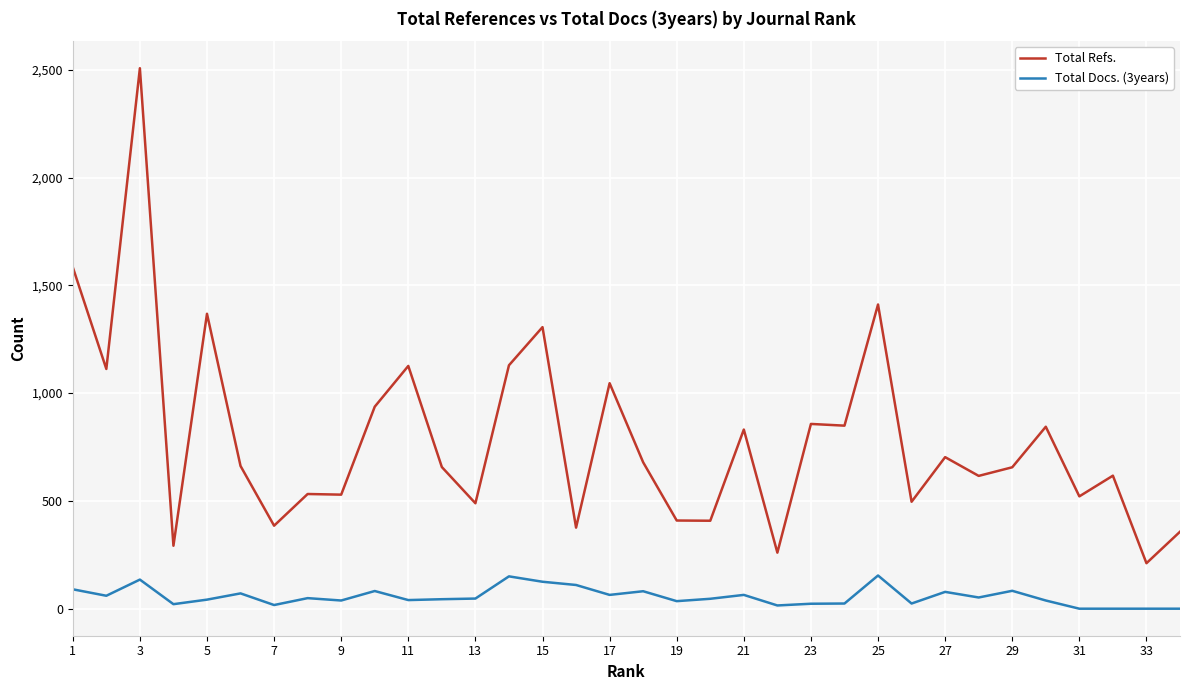

What are all the series names shown in the legend?

Total Refs., Total Docs. (3years)